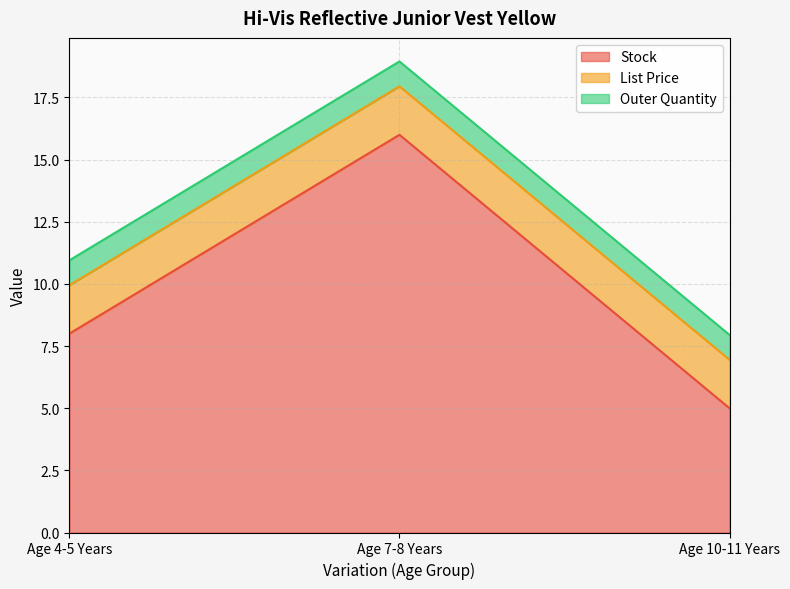

What is the average value of the Stock series?

9.7